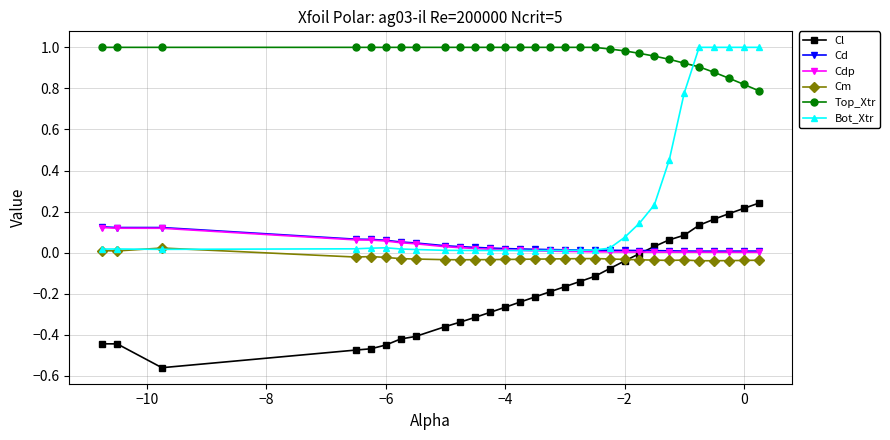

True or false: Top_Xtr and Cd cross at least once.

False